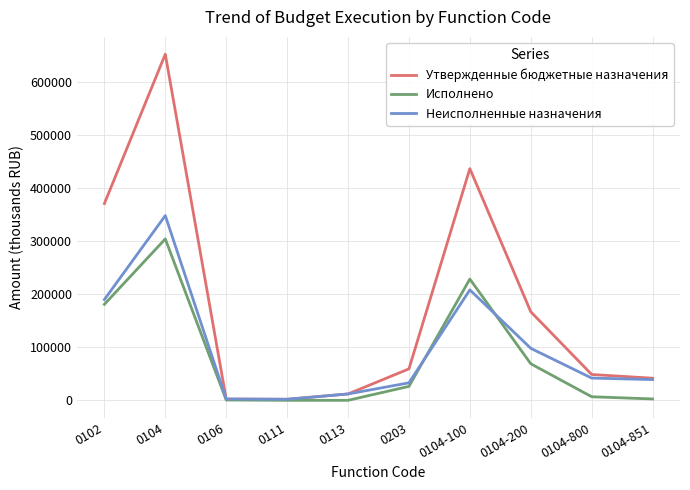

Which series has the largest range (max minus min)?

Утвержденные бюджетные назначения